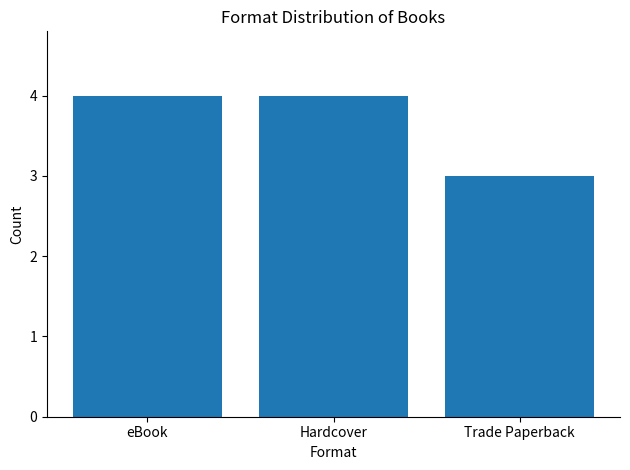

What is the greatest value displayed?

4